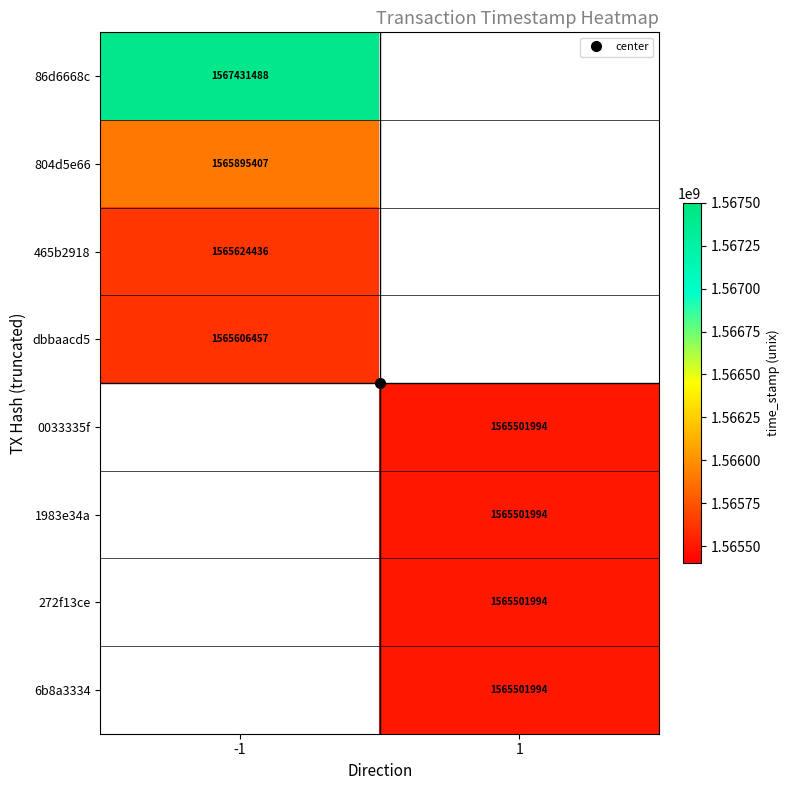

List the labels in order of dbbaacd5 value, smallest first.

-1, 1